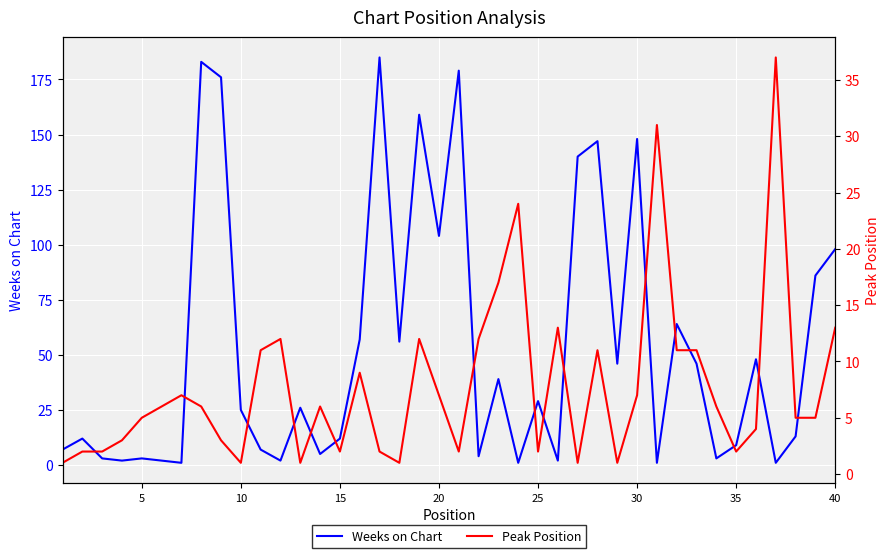

The Weeks on Chart series shows 148 at 30. True or false?

True